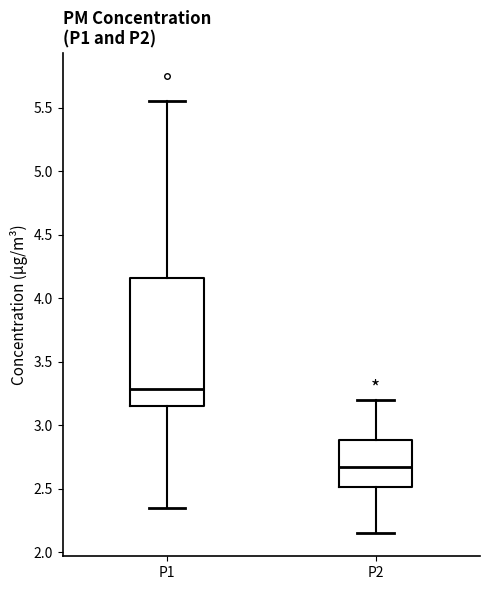

Where does the upper whisker of the box for P2 end on the y-axis? The values are not printed on the chart, so give them approximately, as read against the axis.

3.20